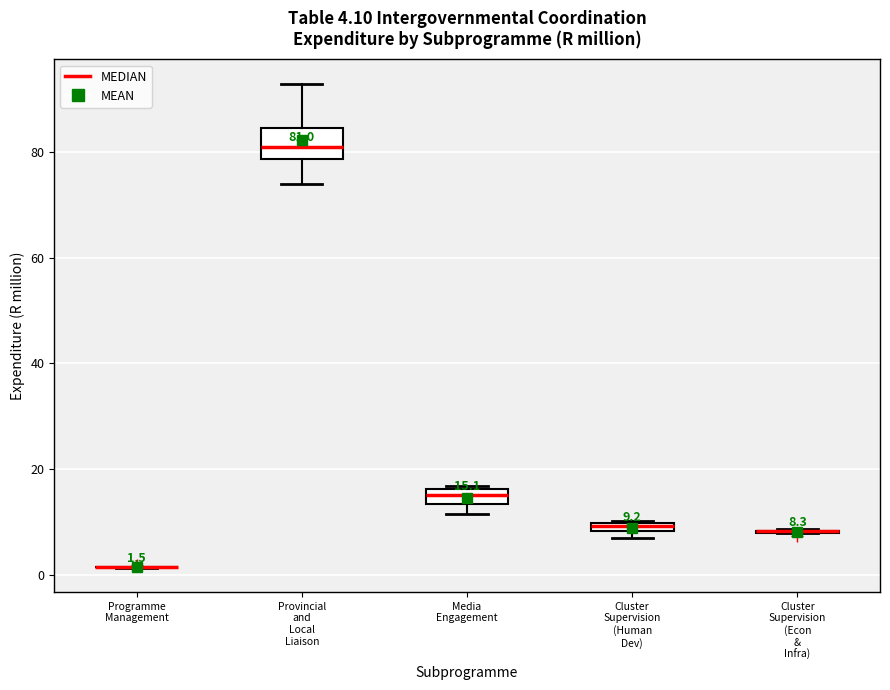

Which box is the tallest, from its lower edge to its upper edge?

Provincial and Local Liaison